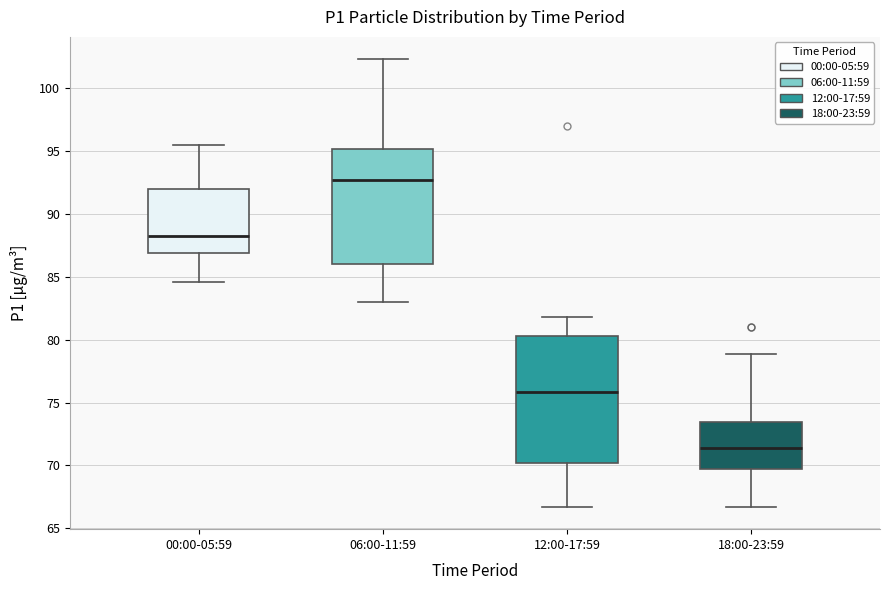

Where does the median line of the box for 00:00-05:59 sit on the y-axis? The values are not printed on the chart, so give them approximately, as read against the axis.

88.5